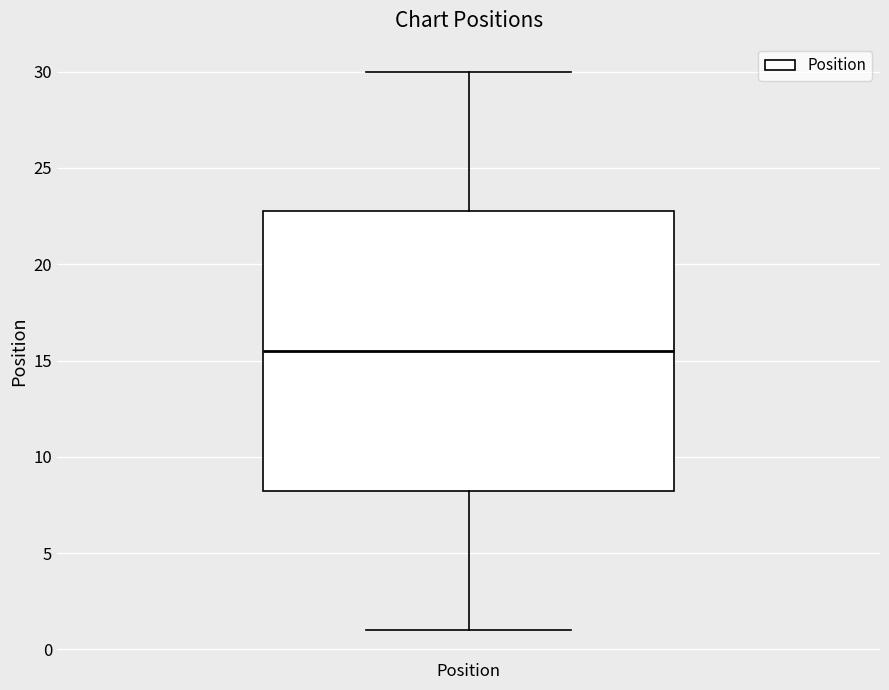

Transcribe this box plot: give where the median line is, the range the box spans, and where the two whiskers end, as read against the y-axis. The values are not printed on the chart, so give them approximately, as read against the axis.

median 15.5, box 8.5 to 23.0, whiskers 1.0 to 30.0